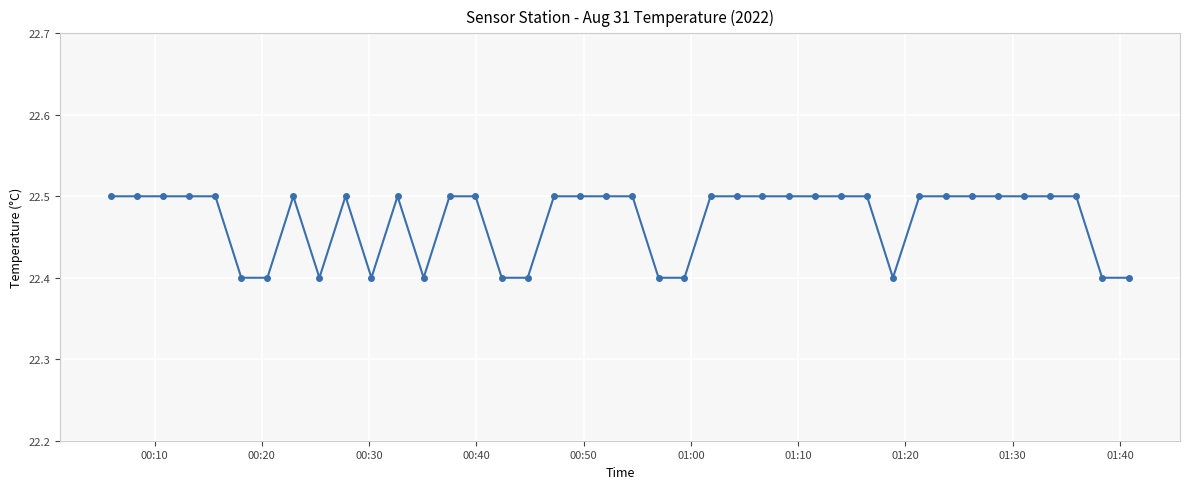

True or false: the data has more than 0 interior local peaks.

True